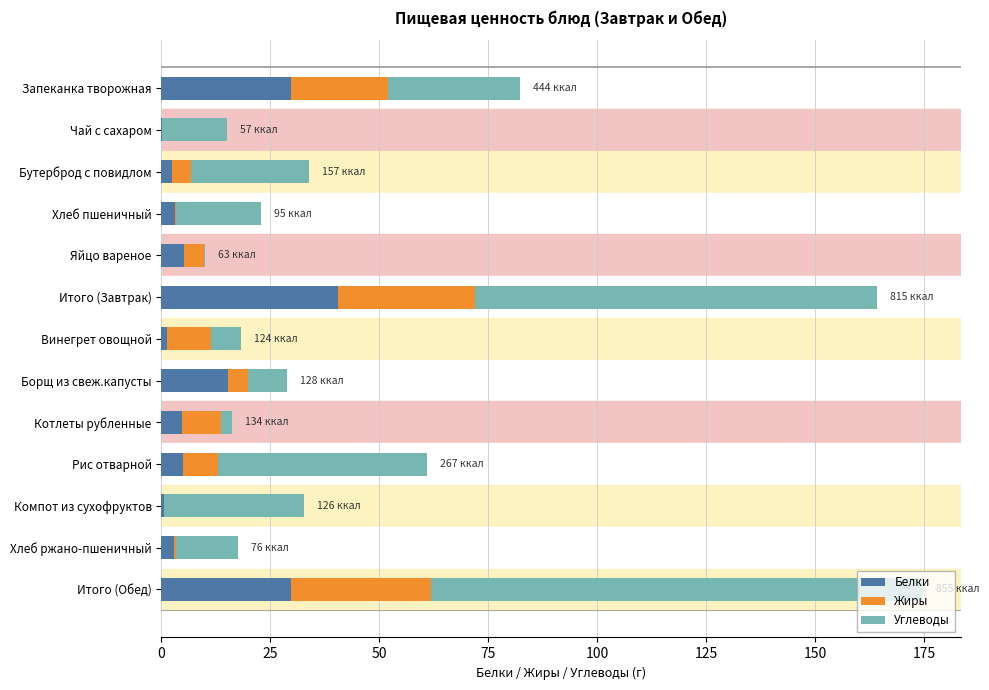

What is the maximum value for Белки?

40.5